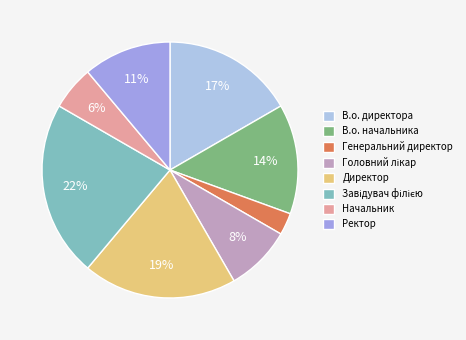

Does any single category account for the majority?

No